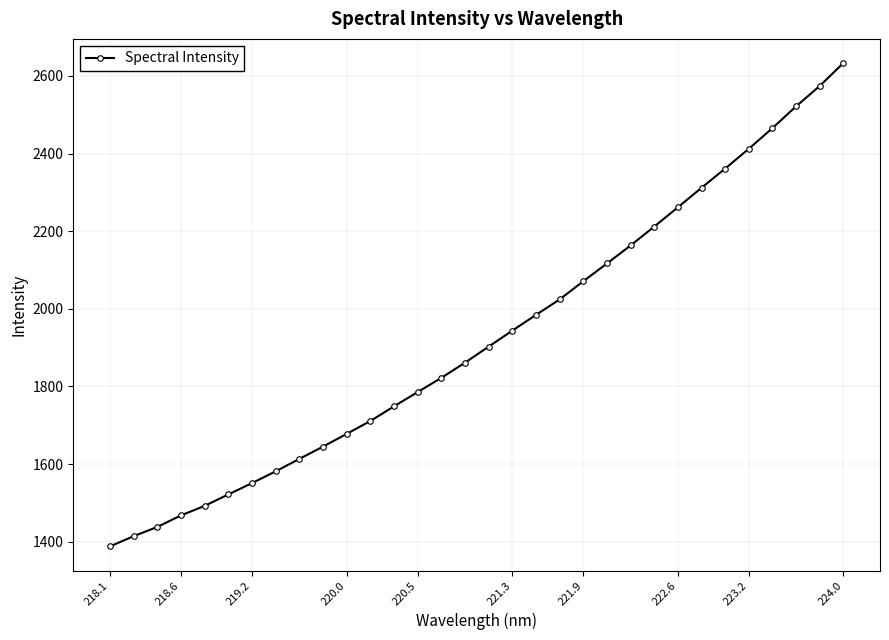

What is the greatest value displayed?

2633.1